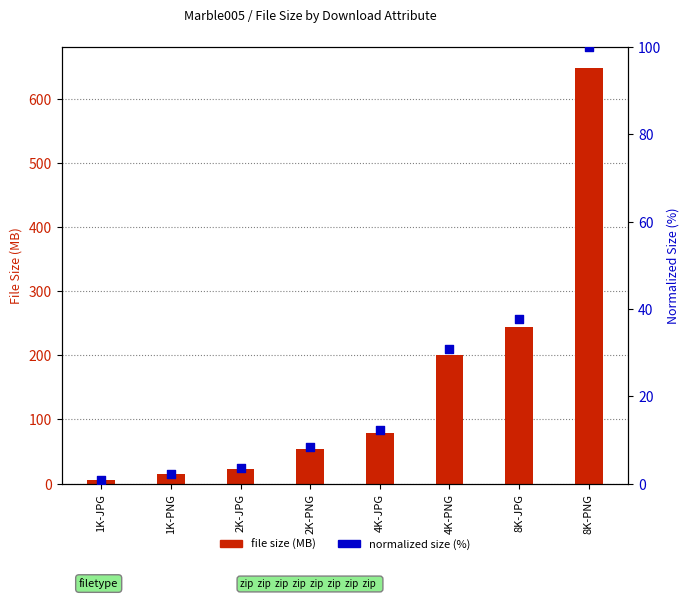

What are all the series names shown in the legend?

file size (MB), normalized size (%)